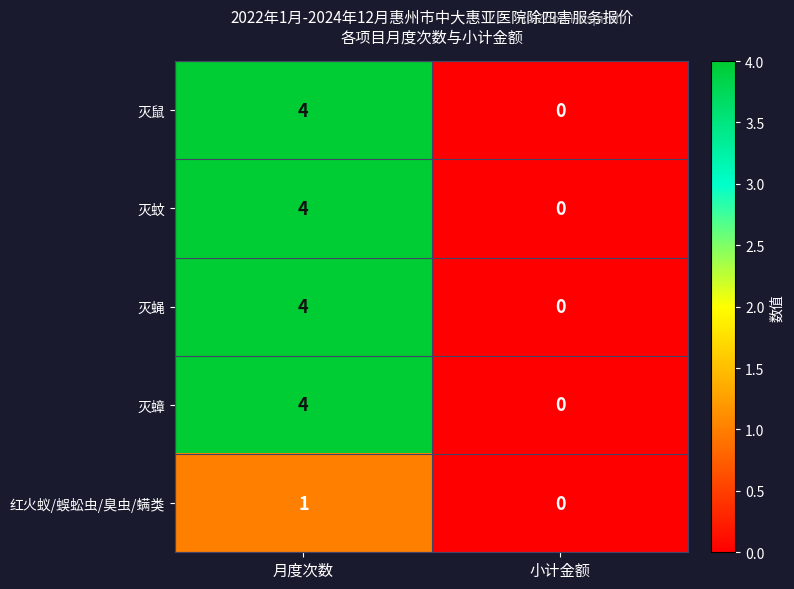

List the labels in order of 灭蝇 value, largest first.

月度次数, 小计金额